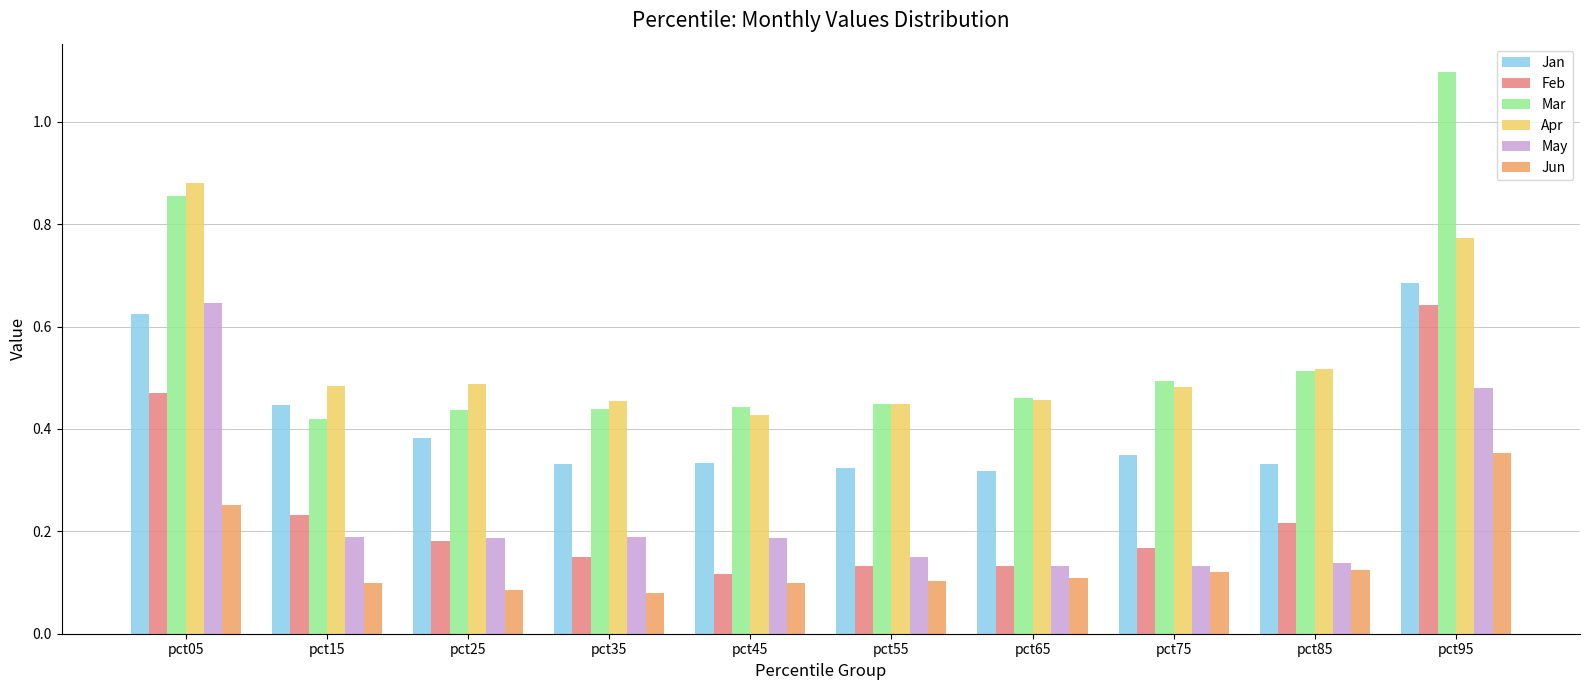

What is the maximum value shown in the chart?

1.1